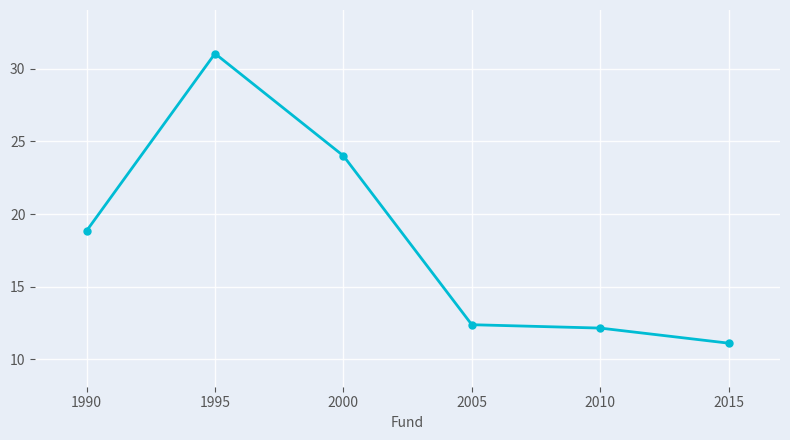

List the labels in order of value, largest first.

1995, 2000, 1990, 2005, 2010, 2015